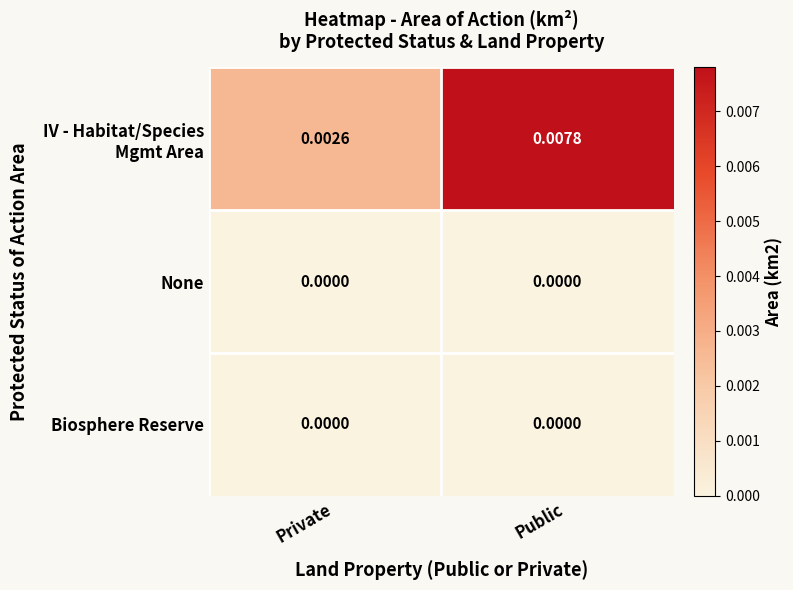

At which category is the sum across all series the highest?

Public